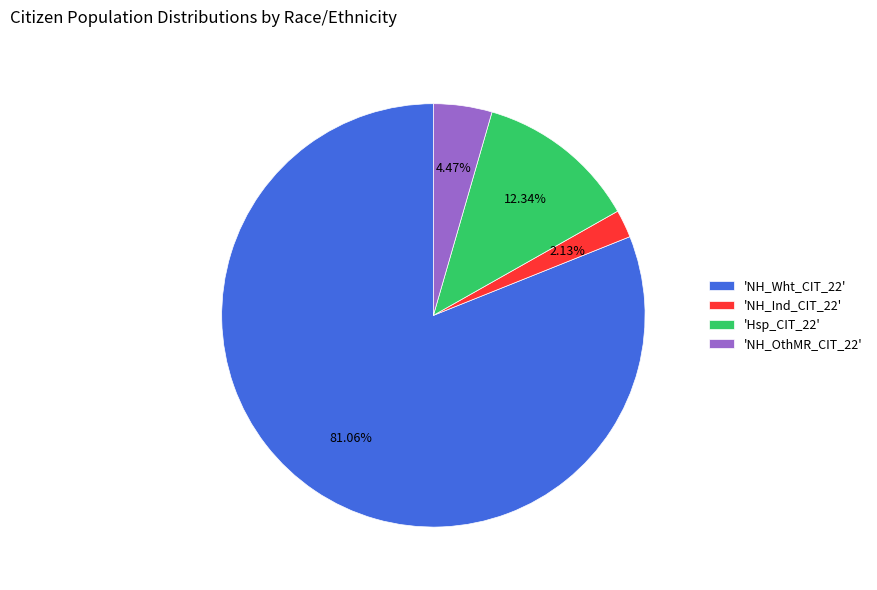

Rank the categories by value from highest to lowest.

'NH_Wht_CIT_22', 'Hsp_CIT_22', 'NH_OthMR_CIT_22', 'NH_Ind_CIT_22'